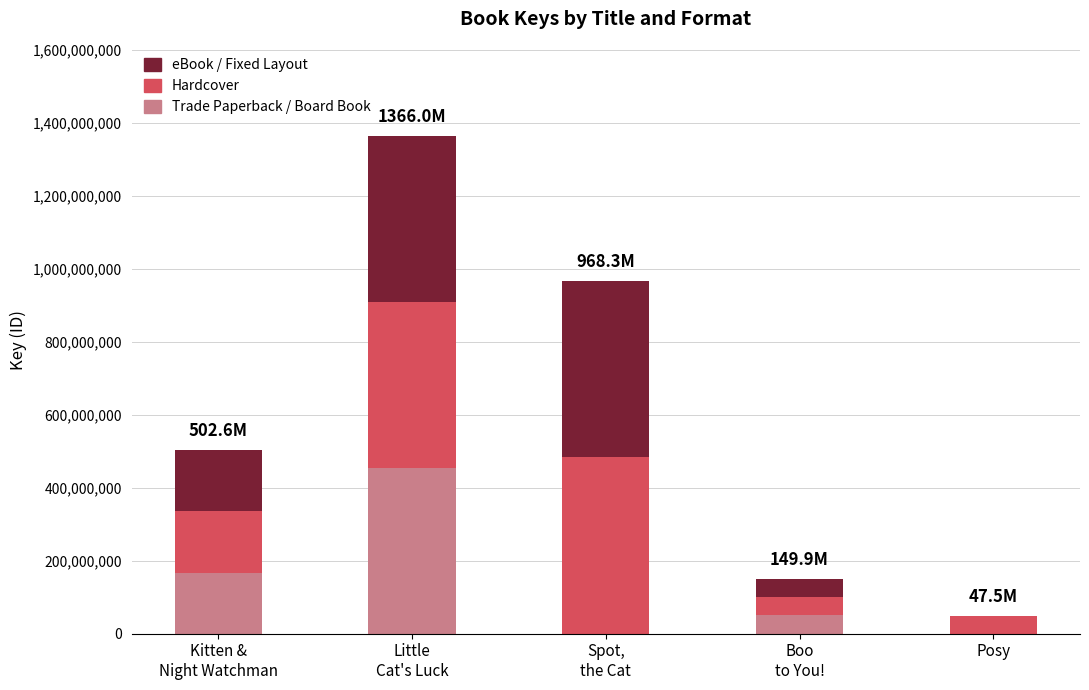

The Trade Paperback / Board Book series shows 0 at Posy. True or false?

True